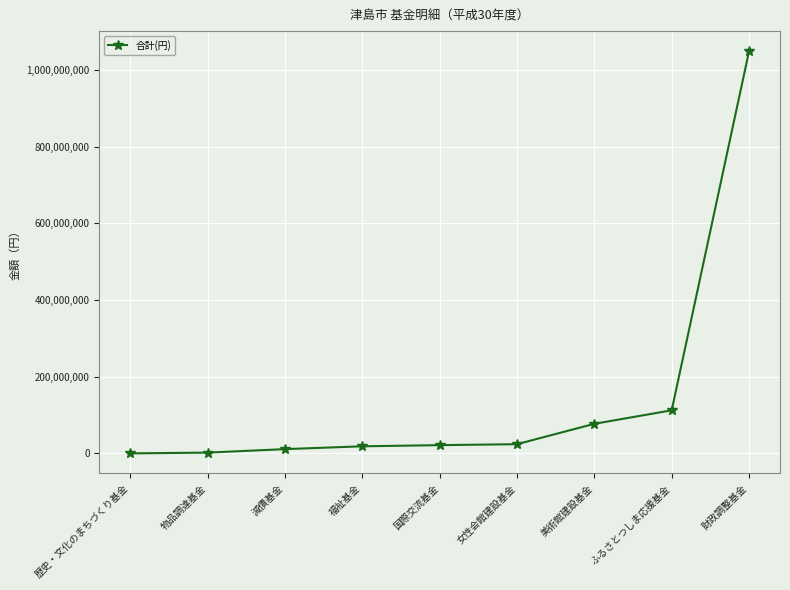

Which label corresponds to the largest value in the chart?

財政調整基金